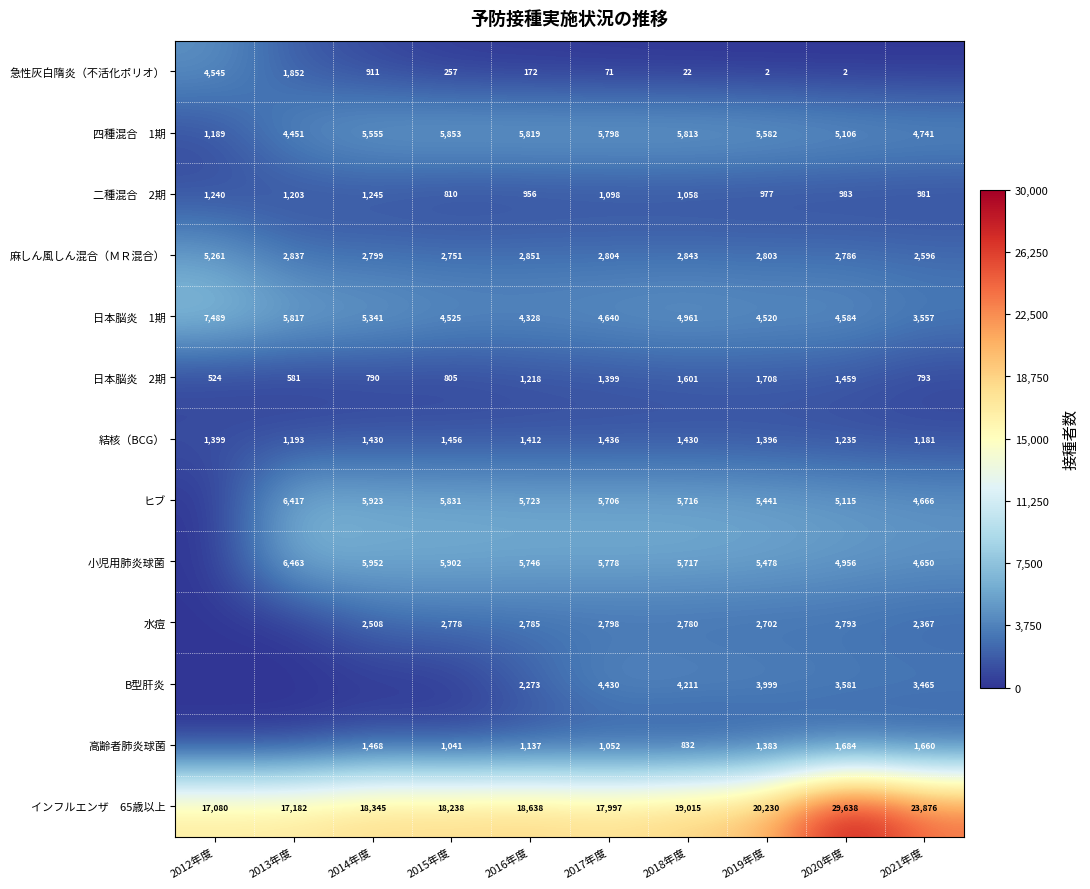

Is it true that 水痘 equals 2508 at 2014年度?

True